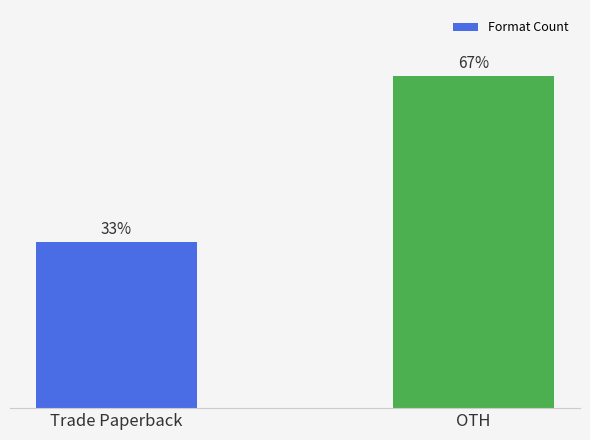

At which category does the chart reach its peak across all series?

OTH